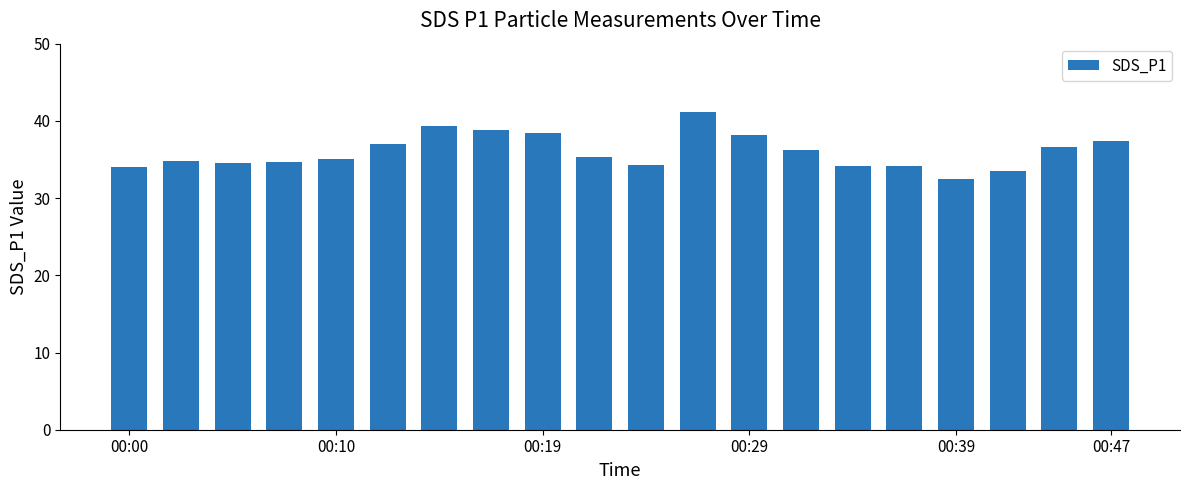

Are the bars grouped side by side (vs. stacked)?

No